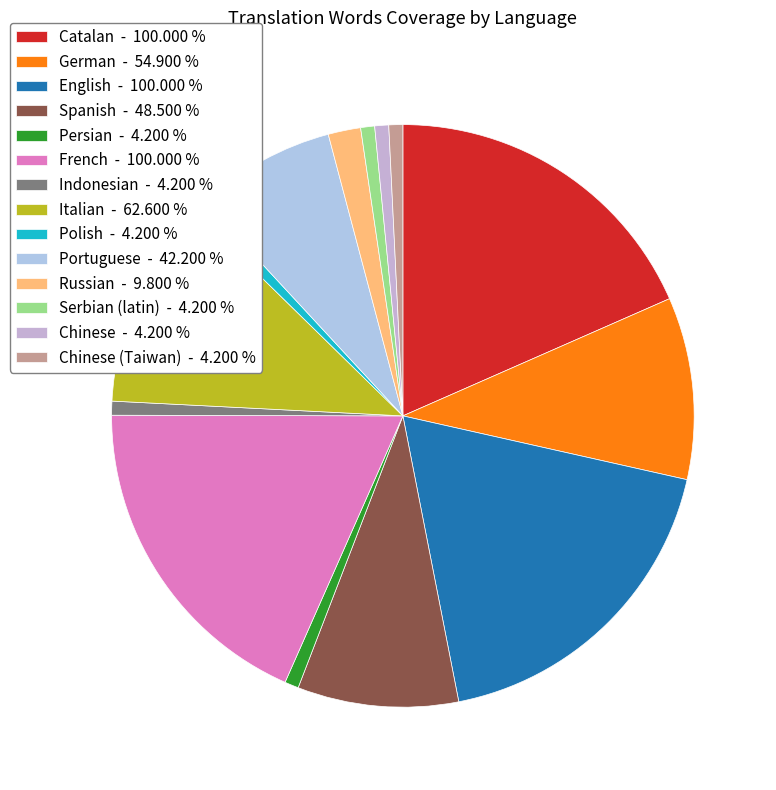

Is there a majority slice in this chart?

No